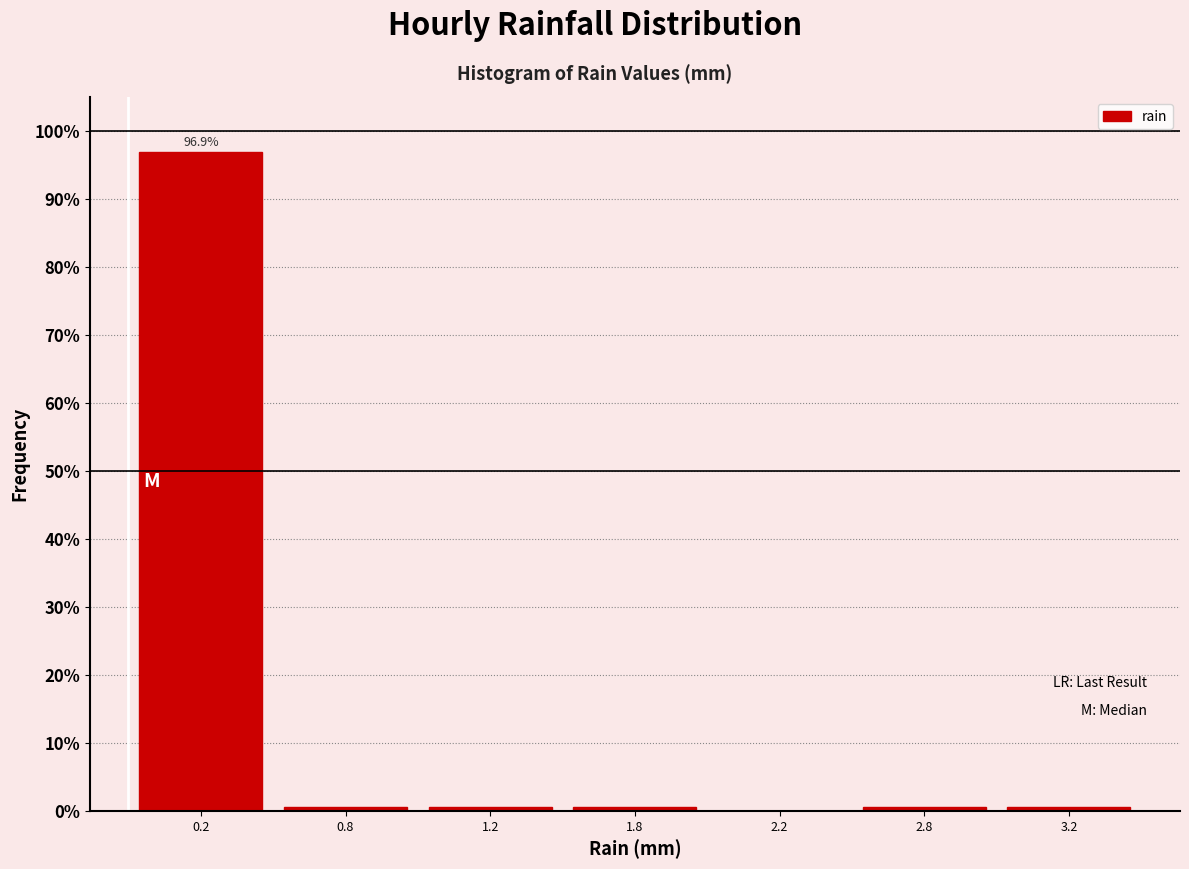

Reading left to right, transcribe all the data shown in this chart.

0.2=96.9	0.8=0.6	1.2=0.6	1.8=0.6	2.2=0.0	2.8=0.6	3.2=0.6